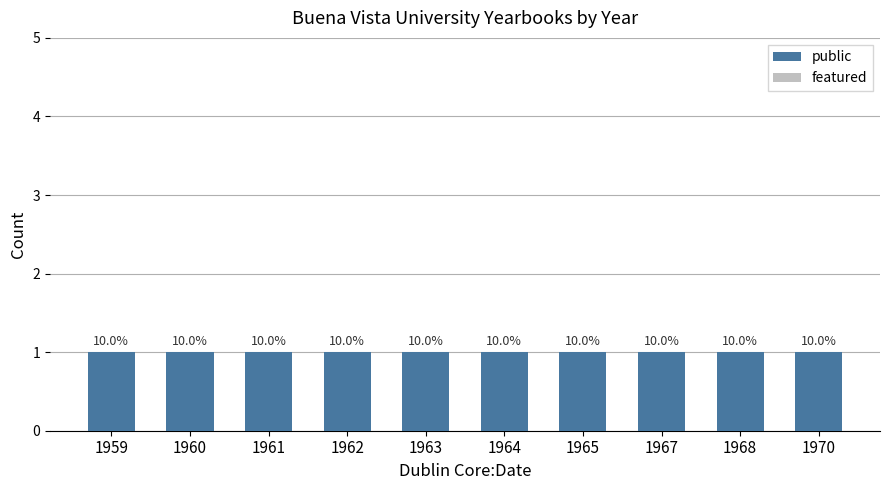

At how many categories does at least one series exceed 0?

10